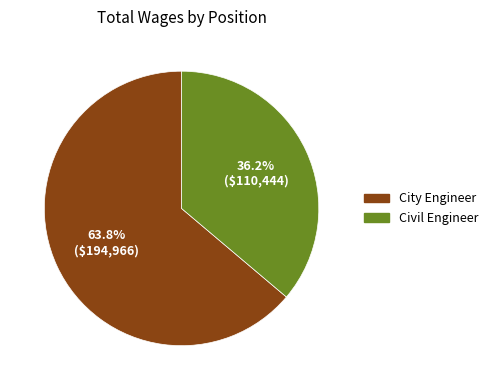

Which has a higher value, City Engineer or Civil Engineer?

City Engineer